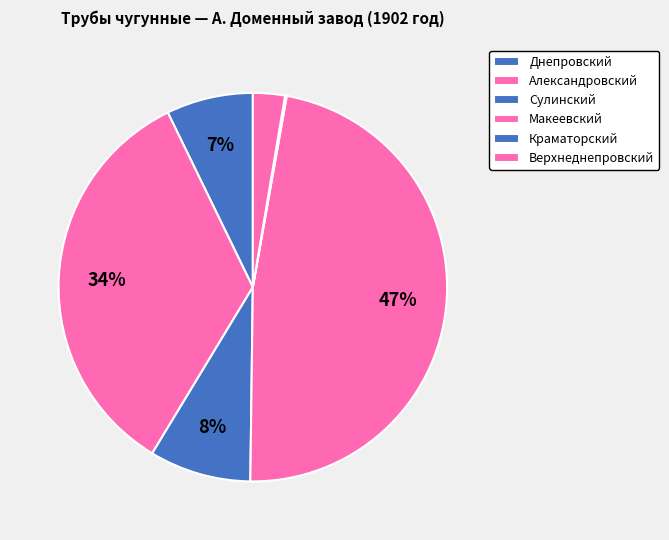

How many slices are in this pie chart?

6